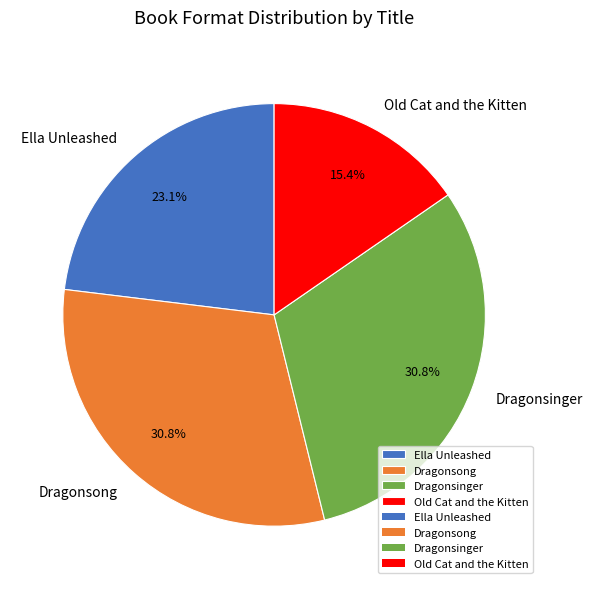

Does any single category account for the majority?

No